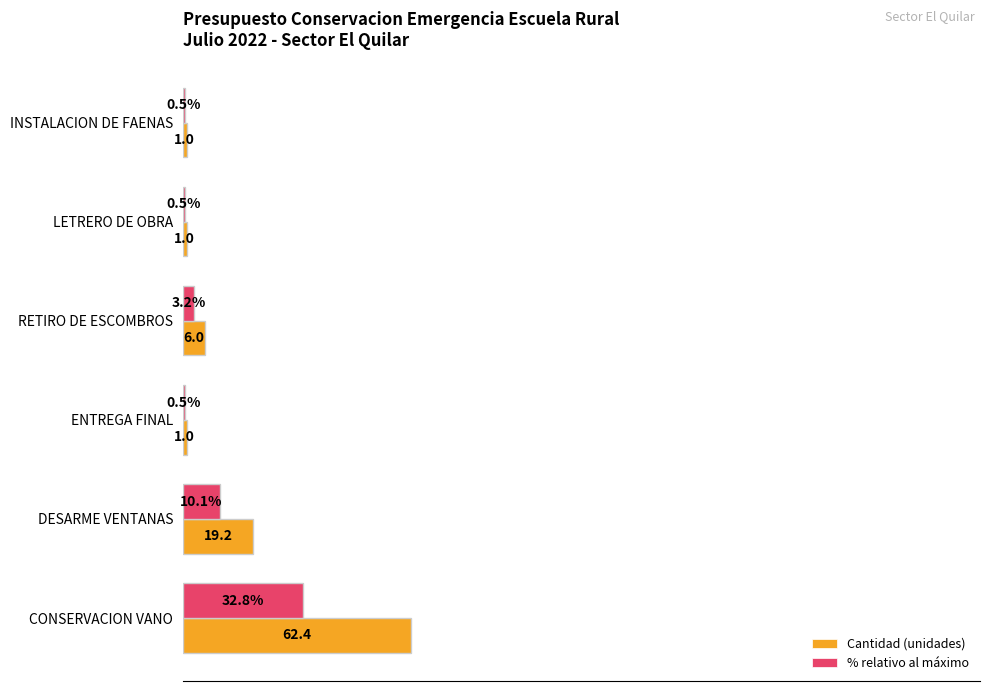

At which label is Cantidad (unidades) closest to 31?

DESARME VENTANAS